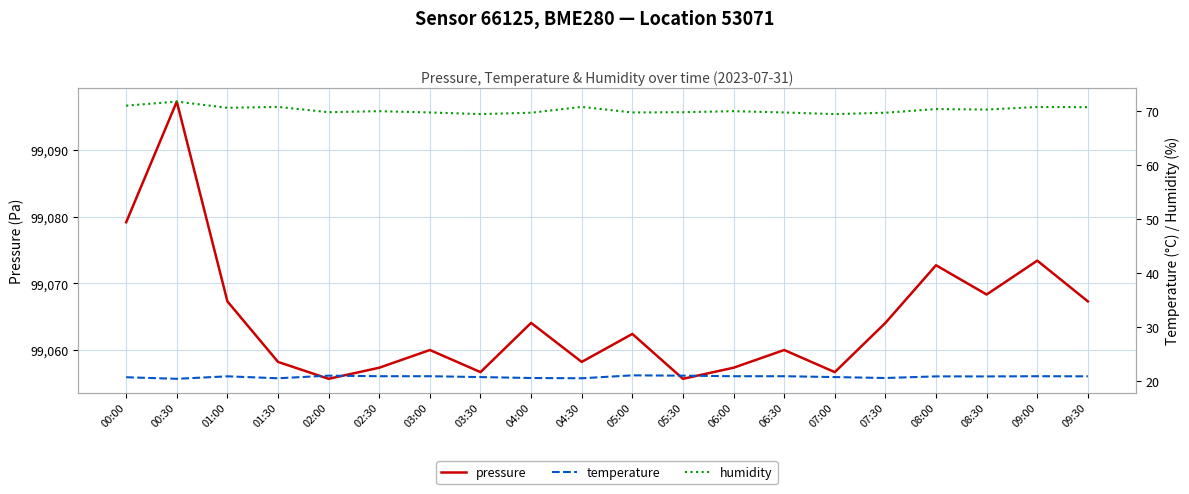

Which category has the lowest value in the humidity series?

03:30